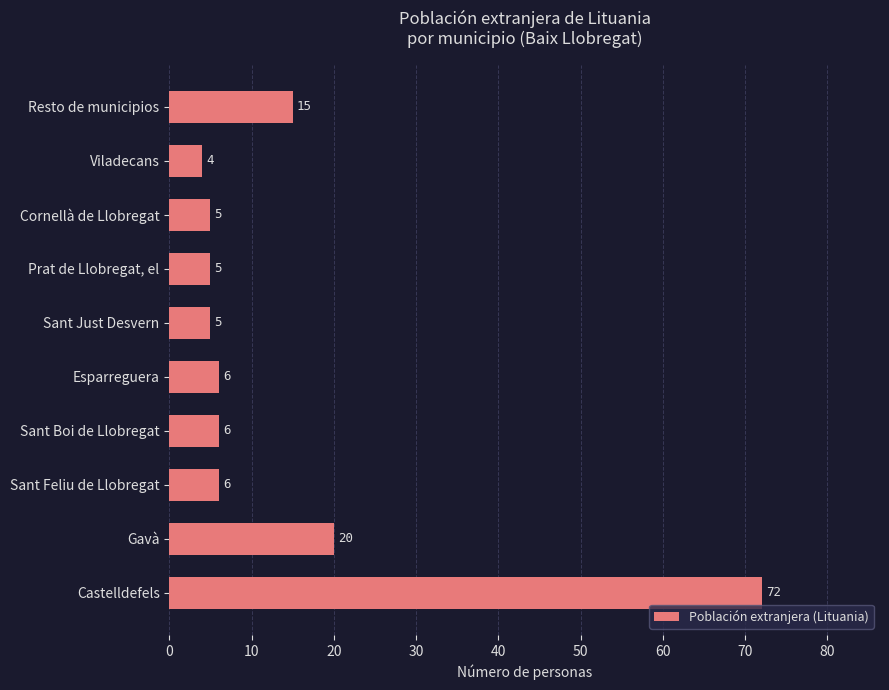

Read the value at Sant Boi de Llobregat.

6